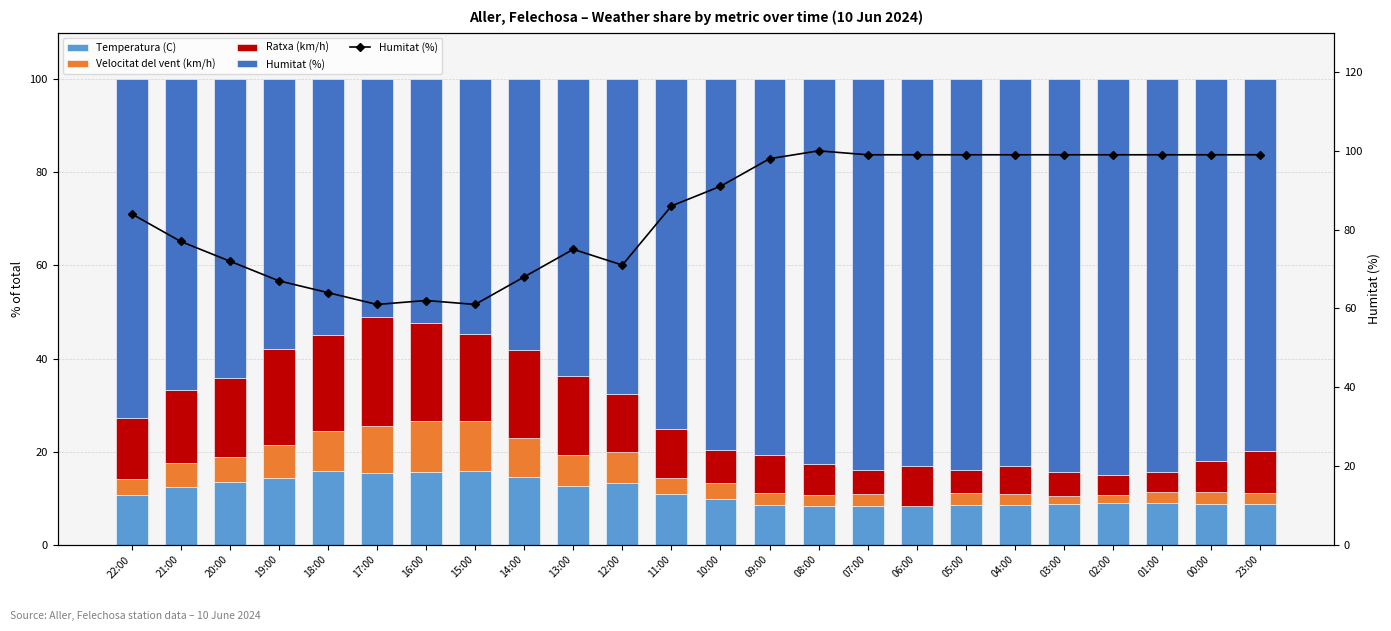

What is the greatest value displayed?

100.0